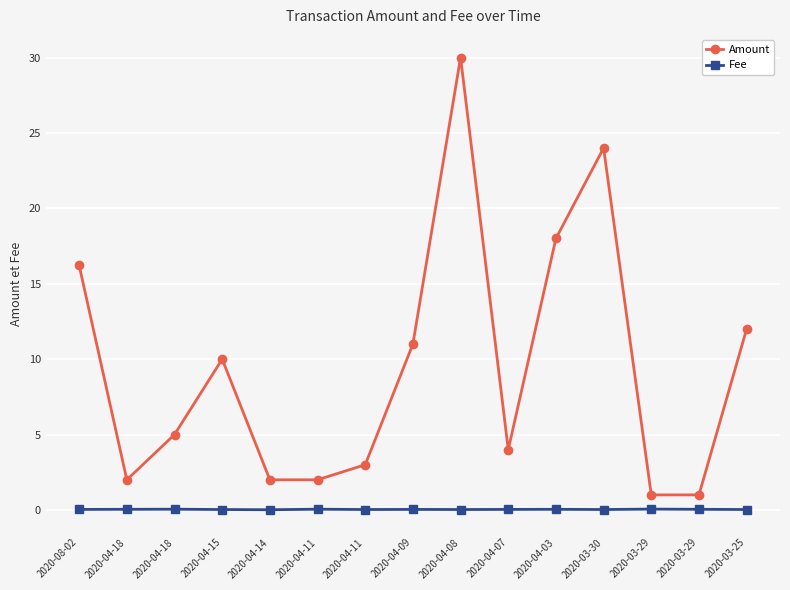

What value does the Amount series have at 2020-03-25?

12.0